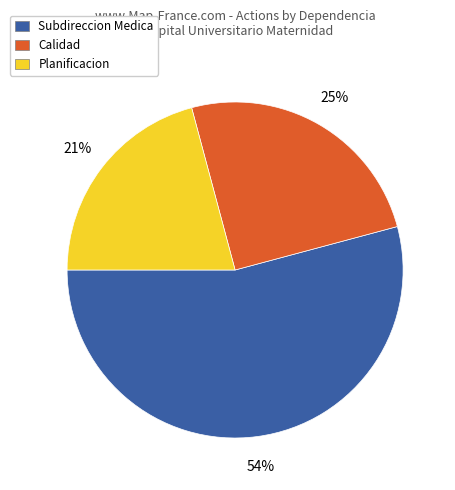

To the nearest percent, what percentage of the pie is Subdireccion Medica?

54%